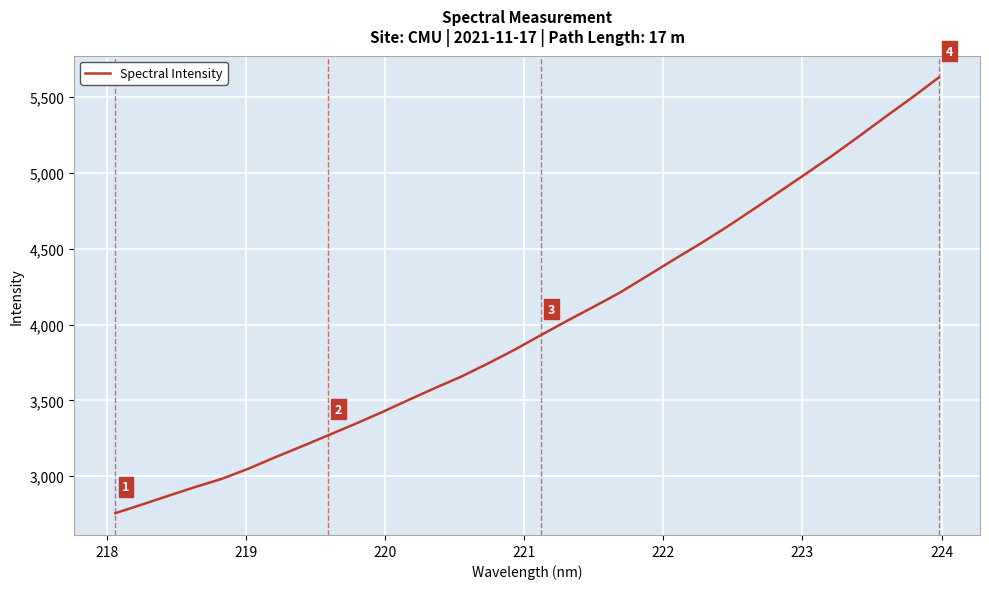

What is the smallest value displayed?

2755.7